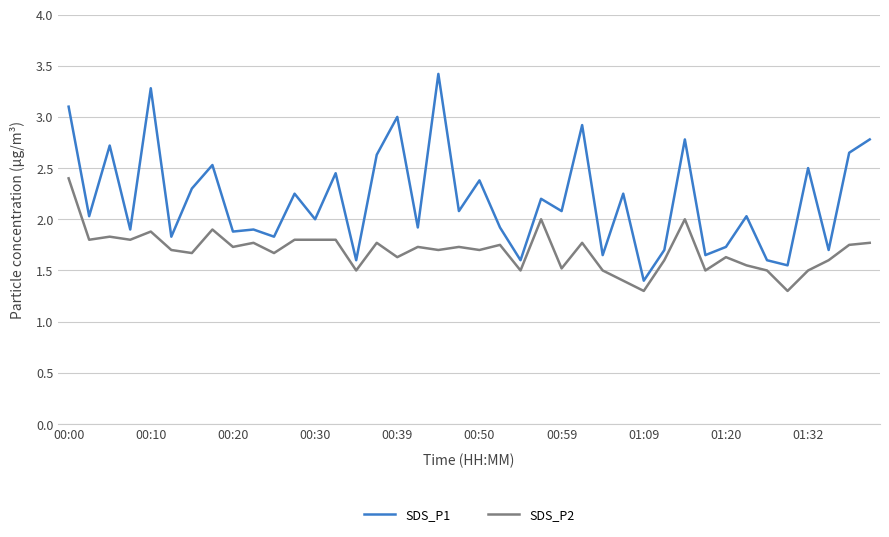

Rank the series by their maximum value, from highest to lowest.

SDS_P1, SDS_P2